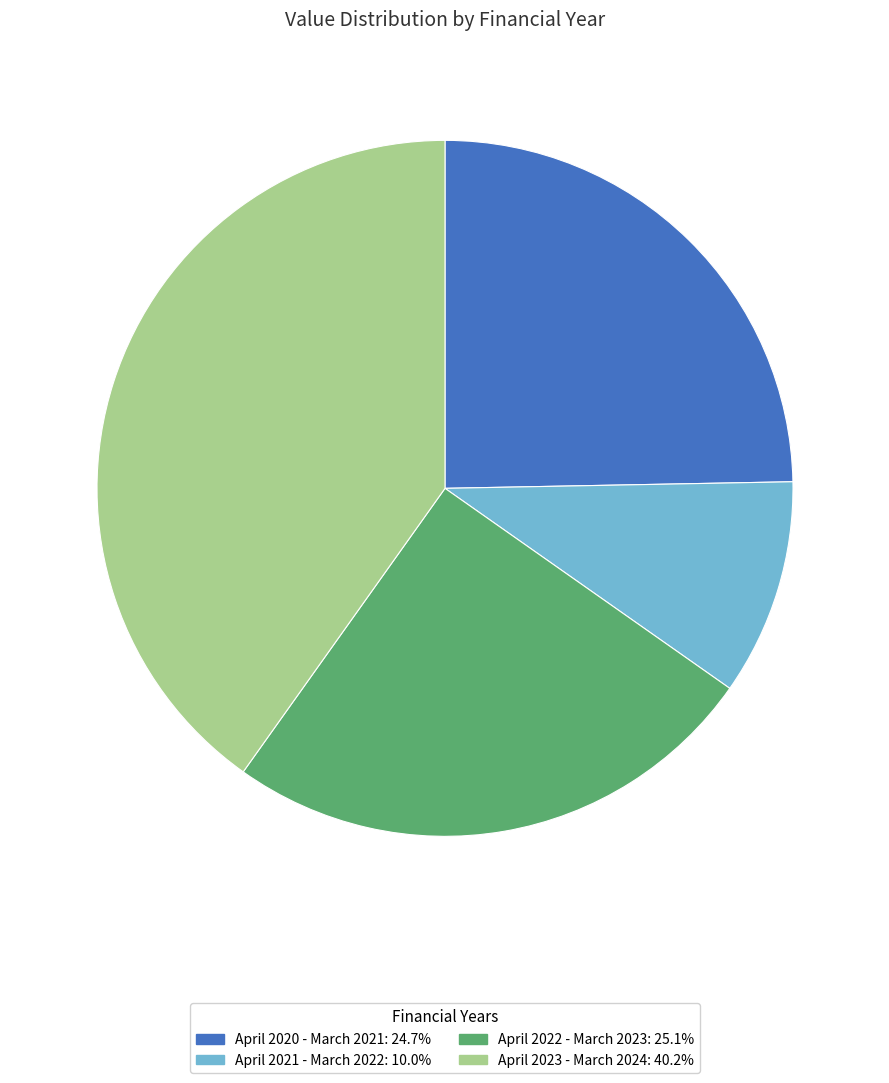

Which has a higher value, April 2020 - March 2021 or April 2021 - March 2022?

April 2020 - March 2021